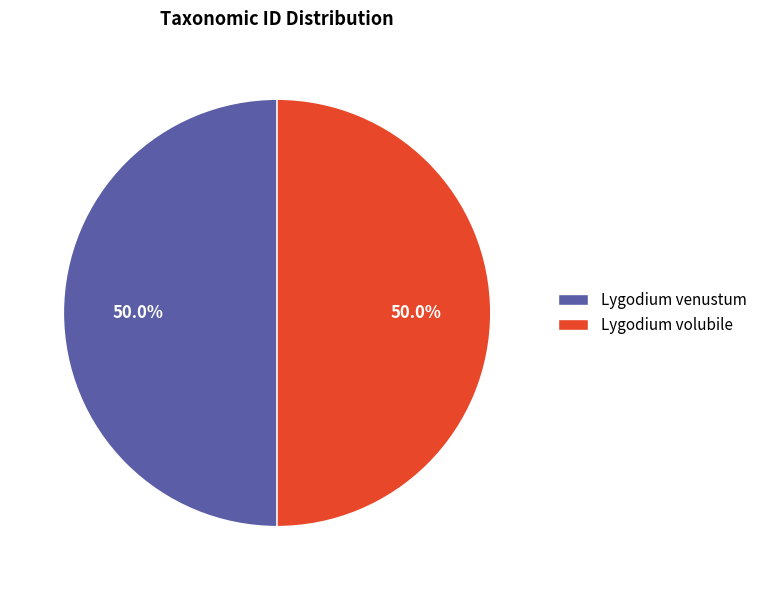

To the nearest percent, what is the combined percentage of Lygodium volubile and Lygodium venustum?

100%